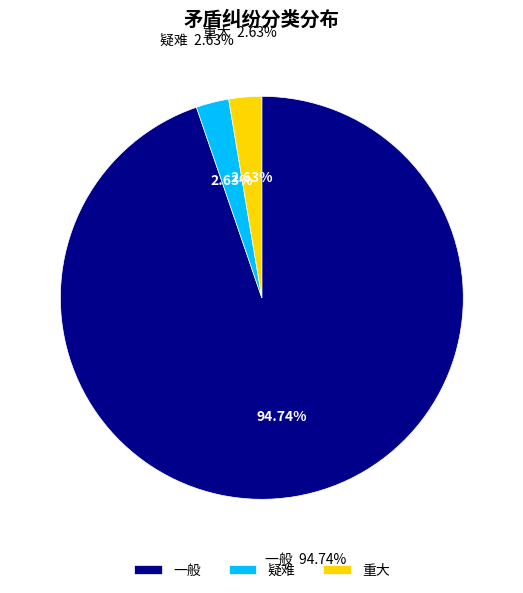

Is there any slice that represents more than half of the pie?

Yes